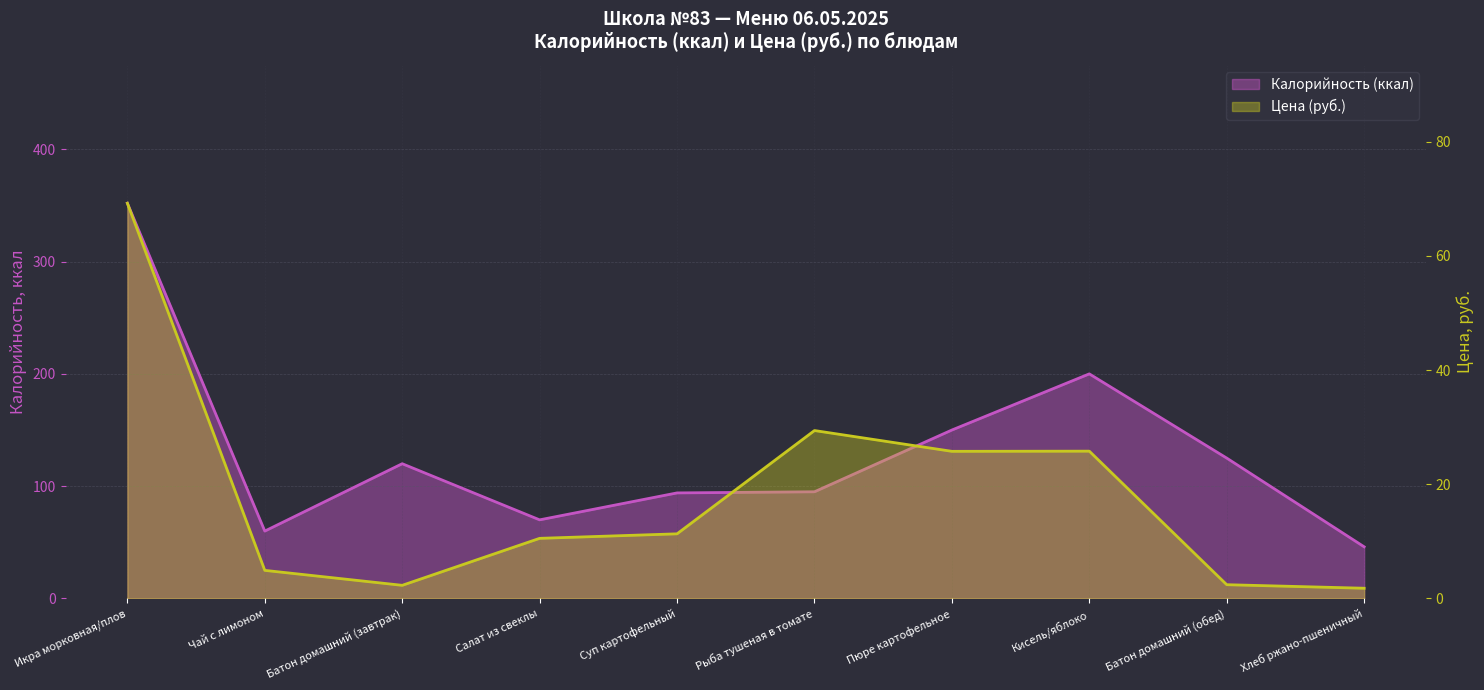

Which series changed the most between Пюре картофельное and Хлеб ржано-пшеничный?

Калорийность